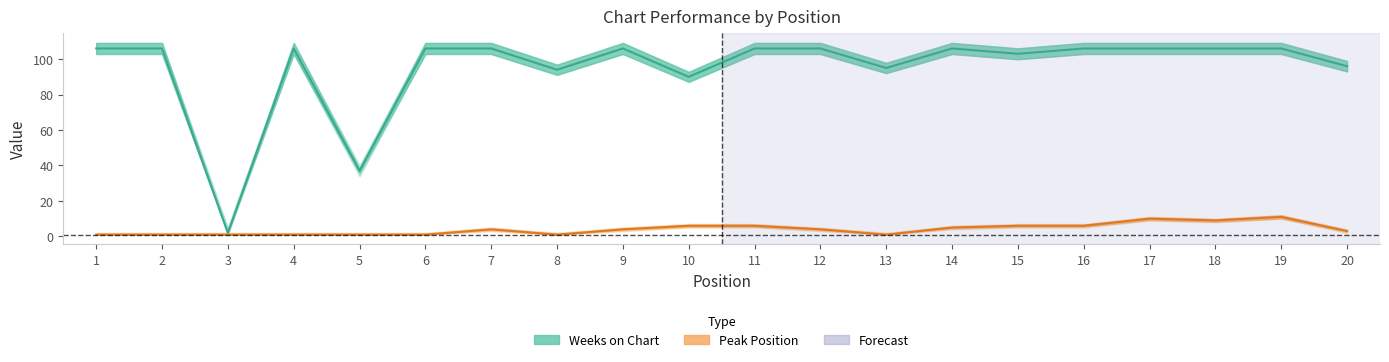

What is the value of the Weeks on Chart point at the 10th from the left?

90